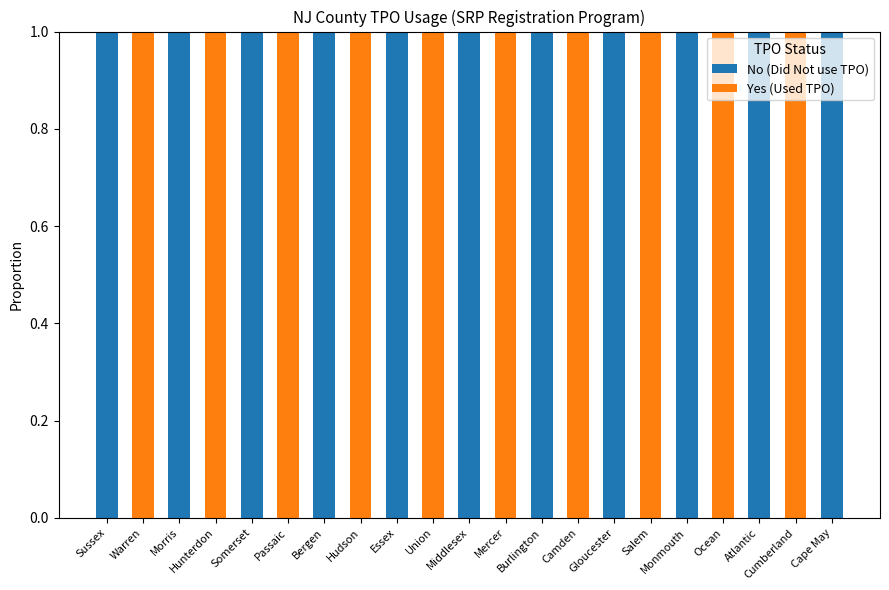

Which category has the highest value in the No (Did Not use TPO) series?

Sussex